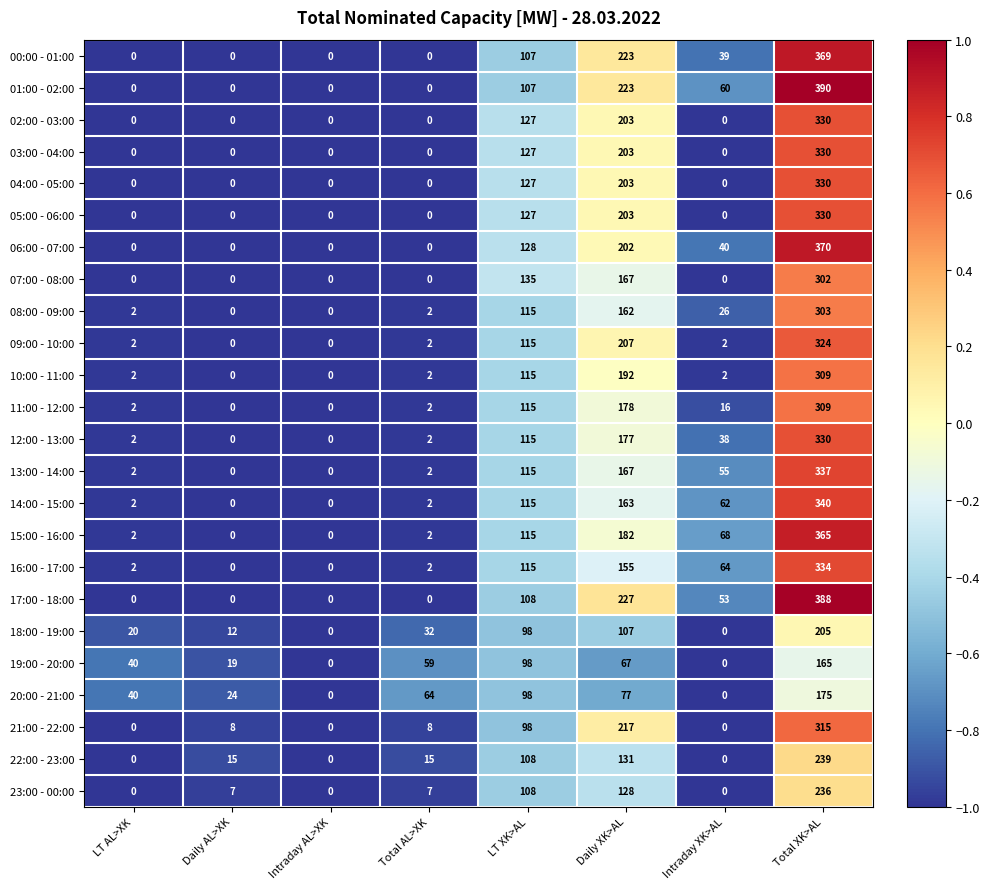

How many data points does each series have?

8